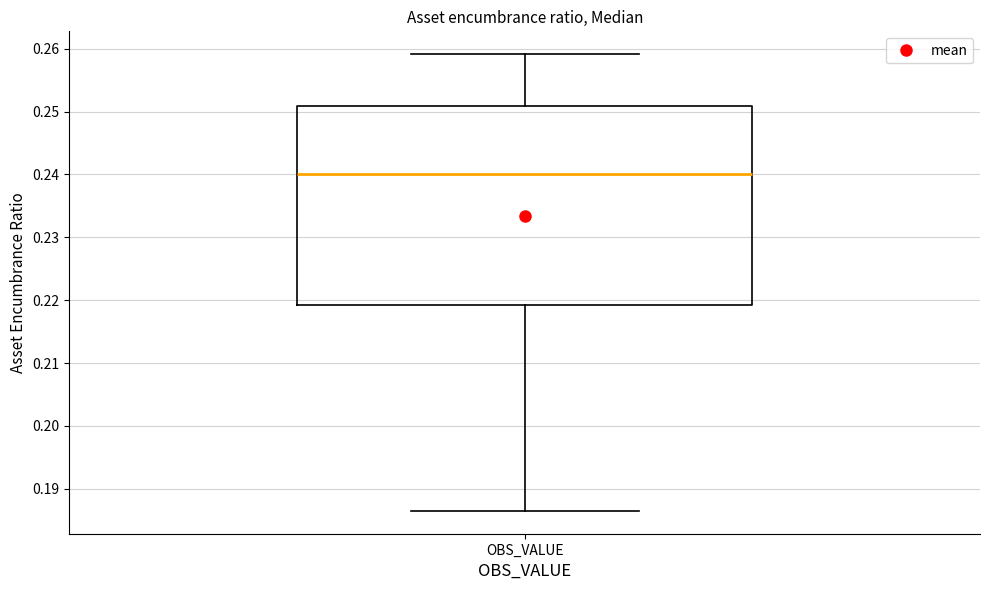

Read this box plot against the y-axis: the position of the median line, the range covered by the box, and the ends of both whiskers. The values are not printed on the chart, so give them approximately, as read against the axis.

median 0.240, box 0.219 to 0.251, whiskers 0.186 to 0.259